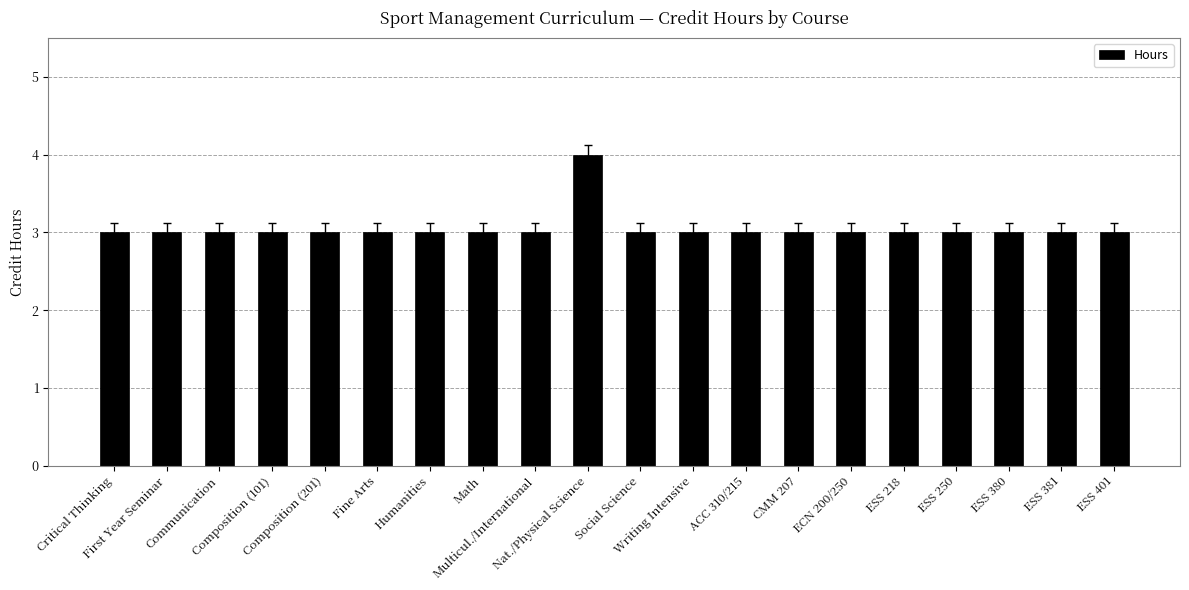

What is the sum of all values?

61